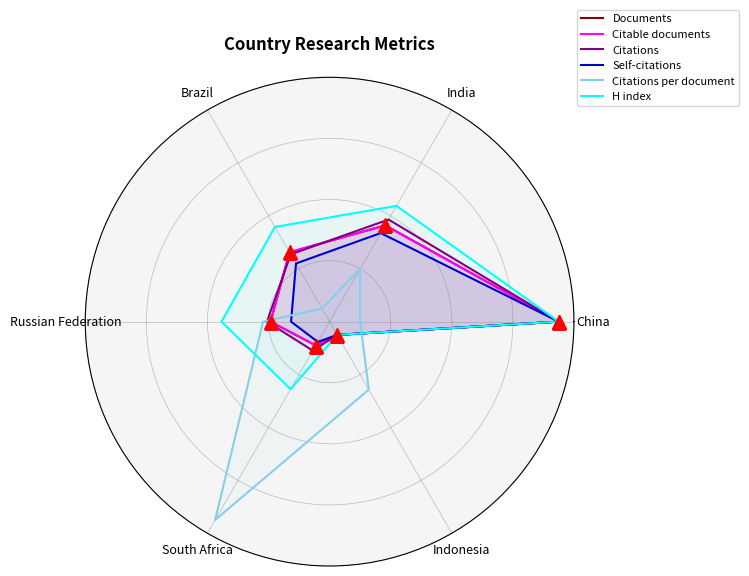

What is the difference between the maximum and minimum values in the Citations series?

70.0